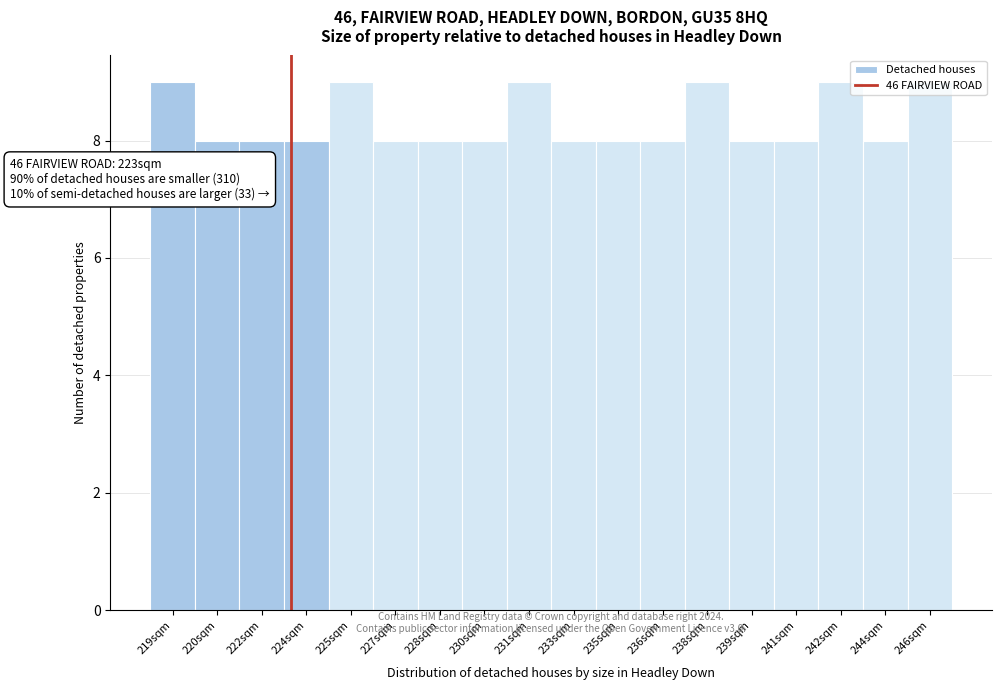

Between 224sqm and 238sqm, which is larger?

238sqm